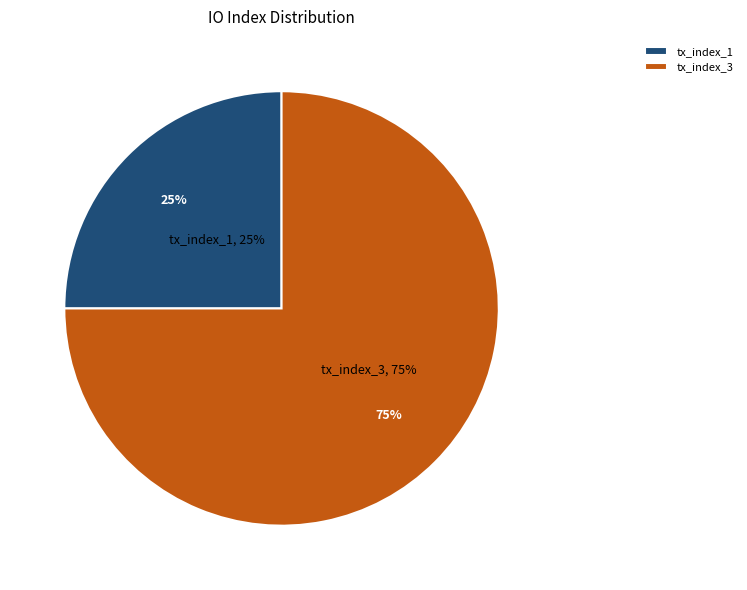

Rank the categories by value from lowest to highest.

tx_index_1, tx_index_3